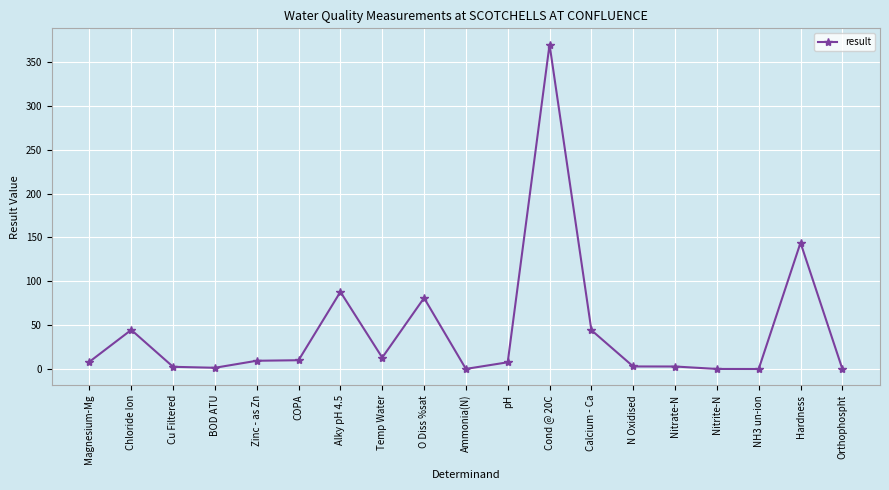

What position from the right is Nitrate-N?

5